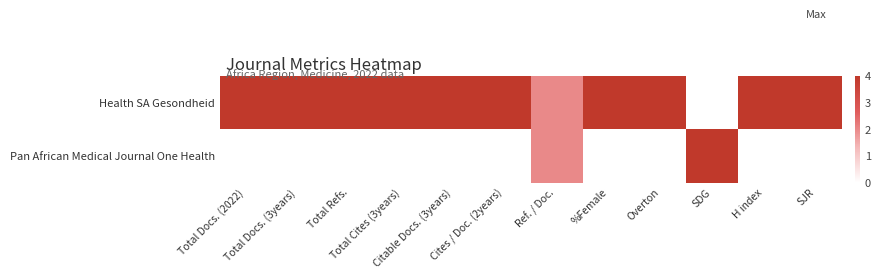

At Total Docs. (2022), list the series in order from smallest to largest.

Pan African Medical Journal One Health, Health SA Gesondheid